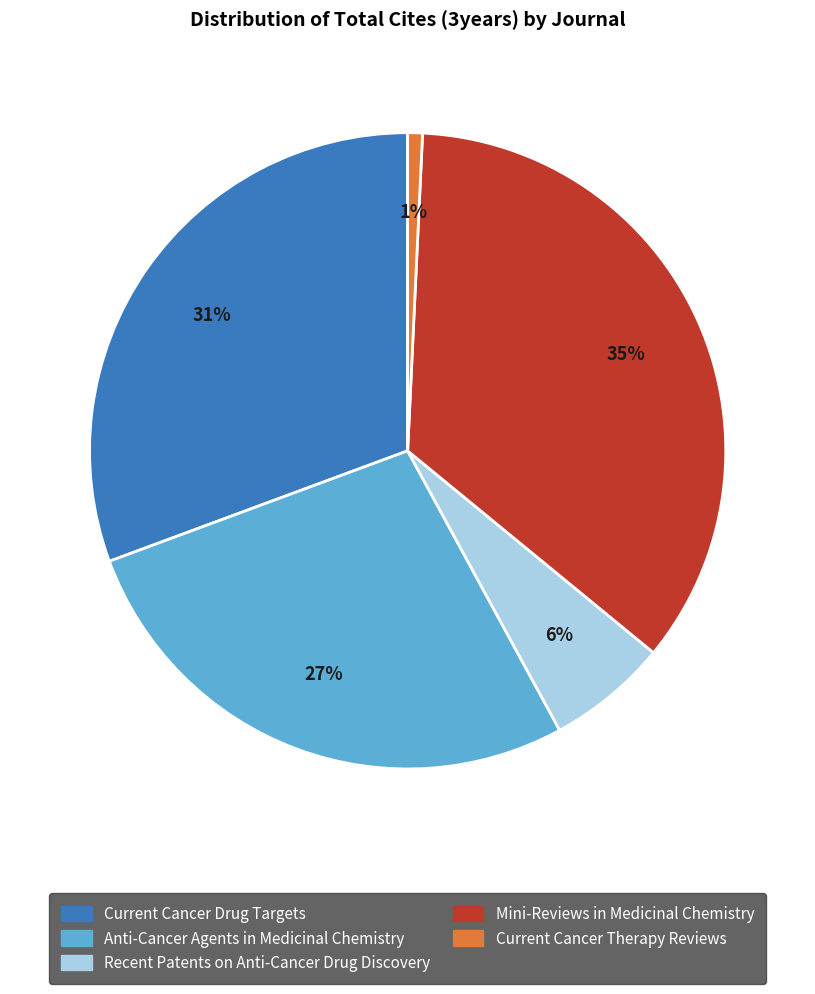

Rank the categories by value from highest to lowest.

Mini-Reviews in Medicinal Chemistry, Current Cancer Drug Targets, Anti-Cancer Agents in Medicinal Chemistry, Recent Patents on Anti-Cancer Drug Discovery, Current Cancer Therapy Reviews